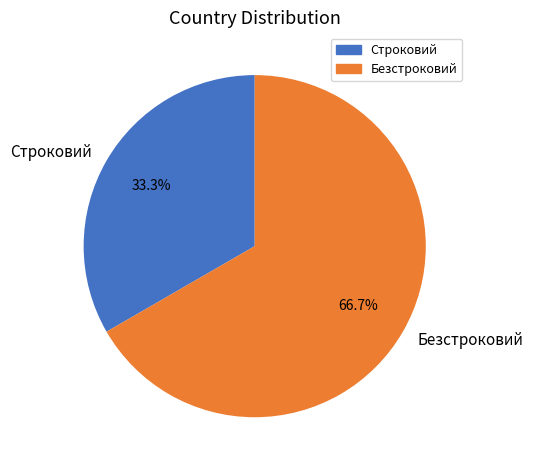

To the nearest percent, what is the combined percentage of Безстроковий and Строковий?

100%